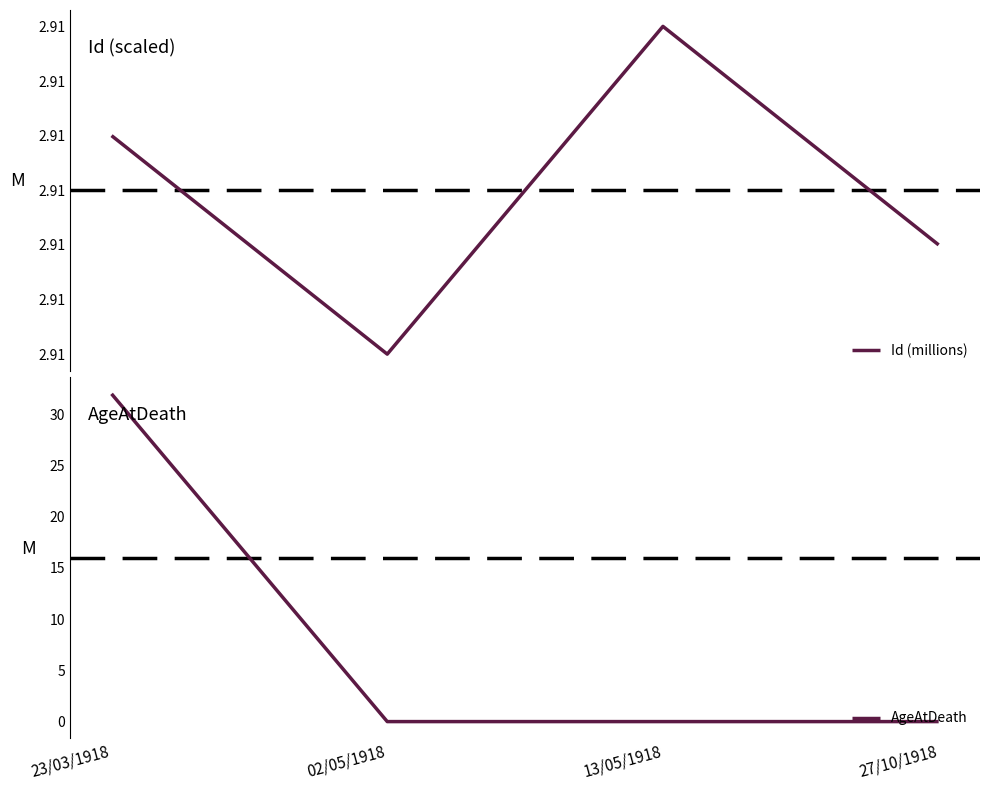

List the labels in order of AgeAtDeath value, smallest first.

02/05/1918, 13/05/1918, 27/10/1918, 23/03/1918